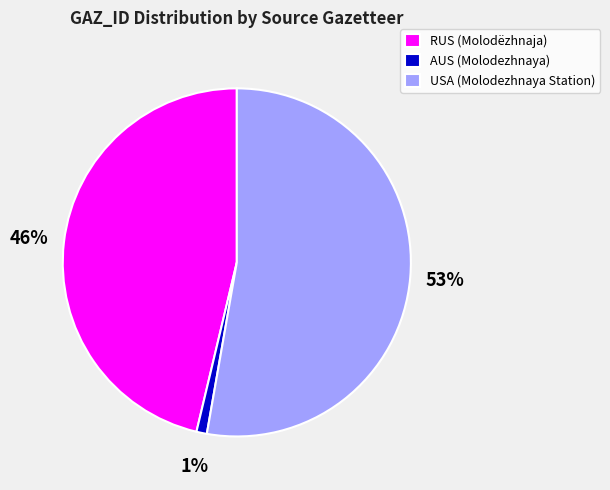

Rank the categories by value from highest to lowest.

USA (Molodezhnaya Station), RUS (Molodëzhnaja), AUS (Molodezhnaya)